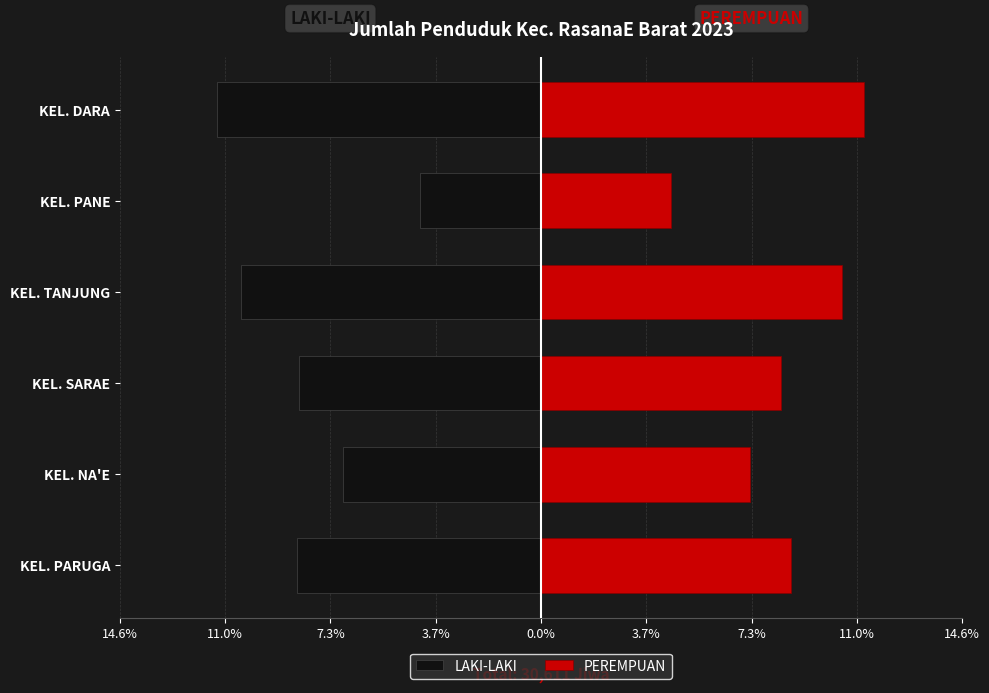

Rank the series by their maximum value, from lowest to highest.

LAKI-LAKI, PEREMPUAN